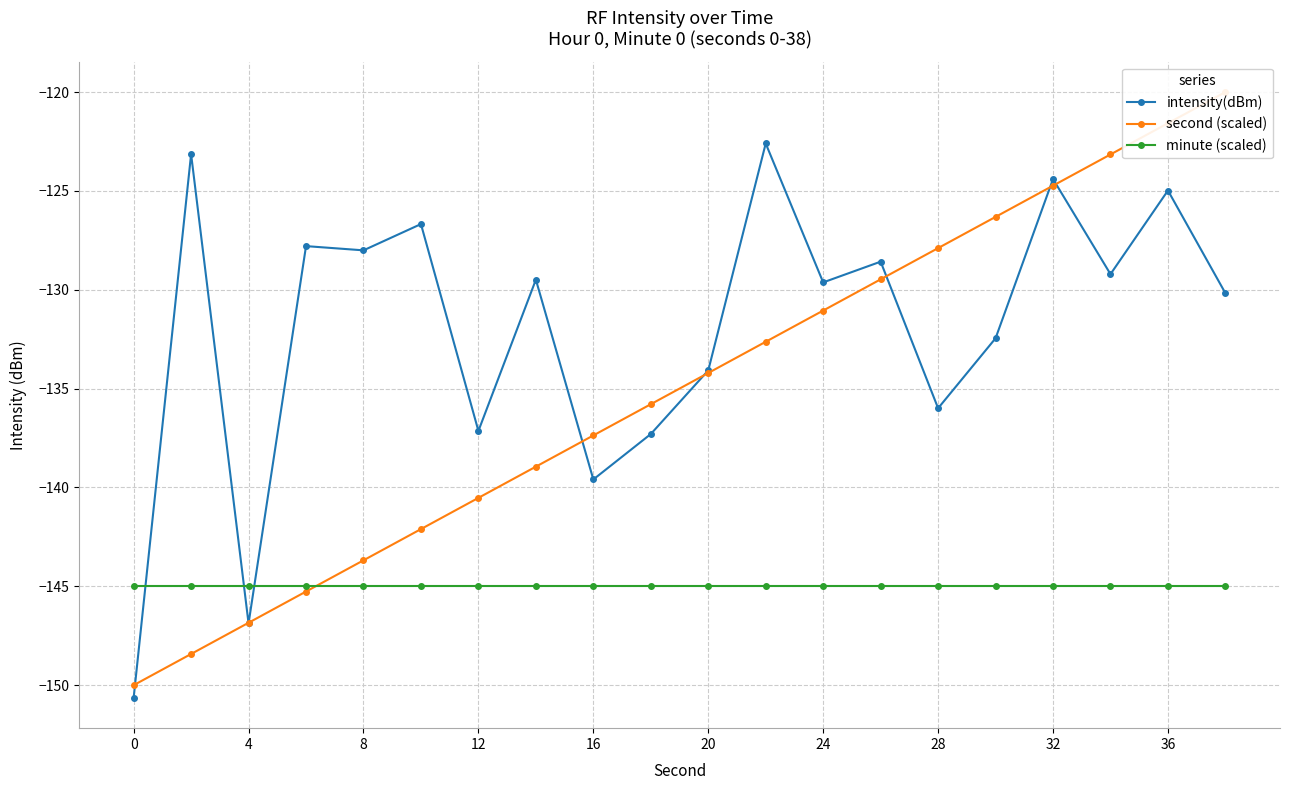

How many distinct data groups are displayed?

3